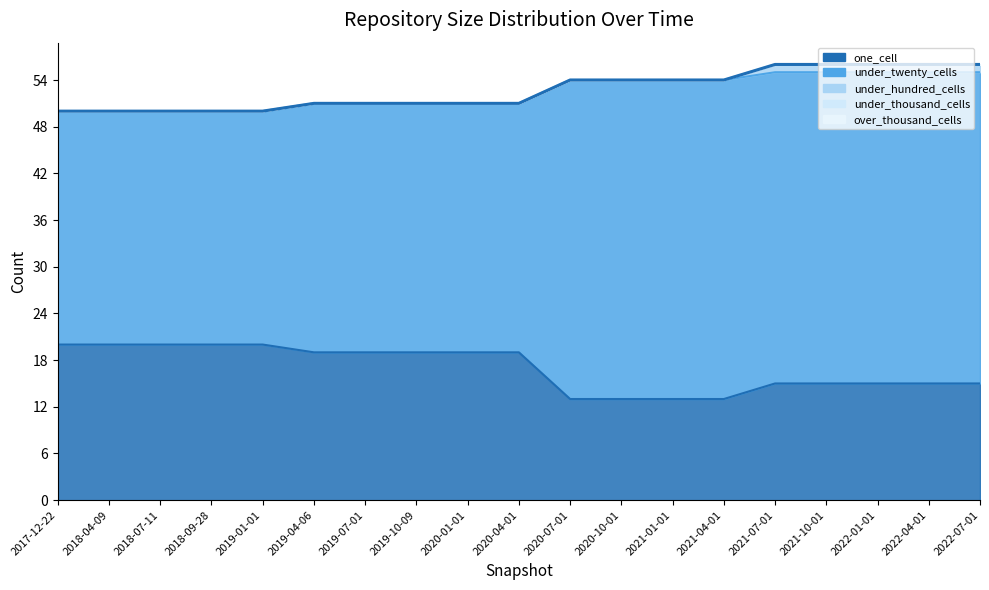

Does the chart have visible grid lines?

No